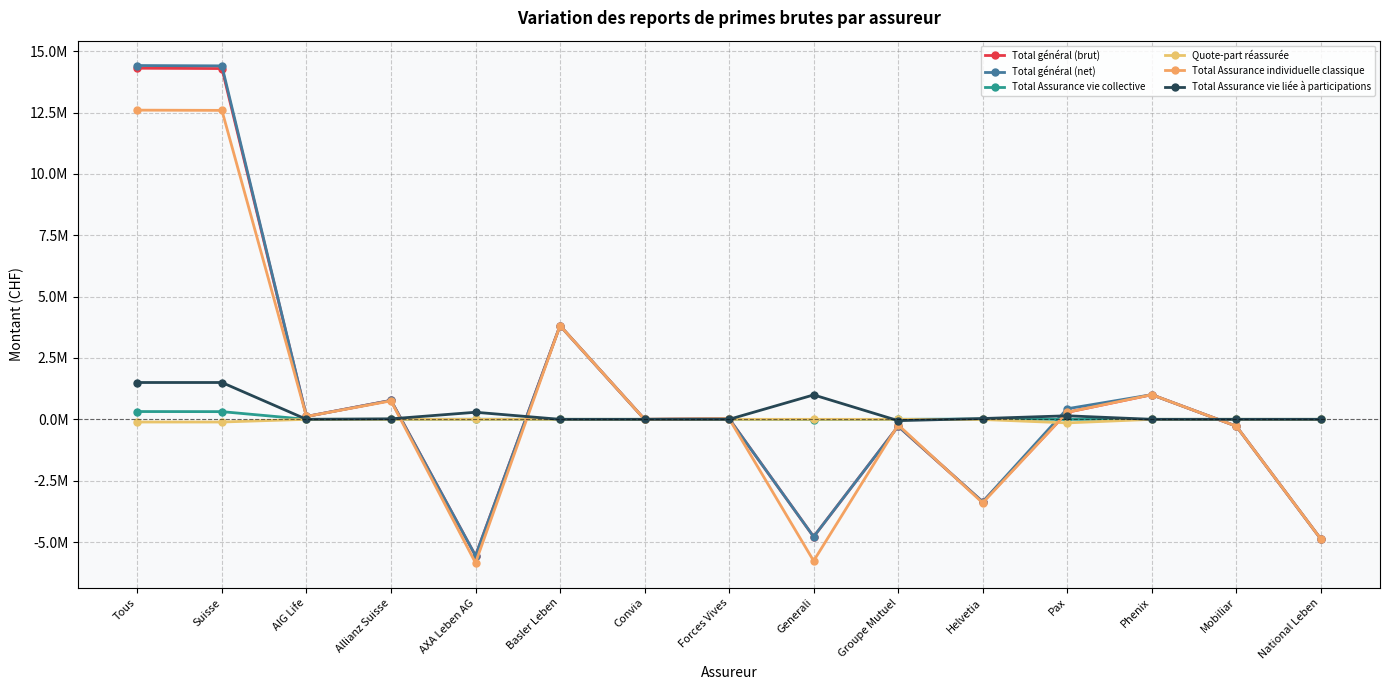

Does the chart have visible grid lines?

Yes